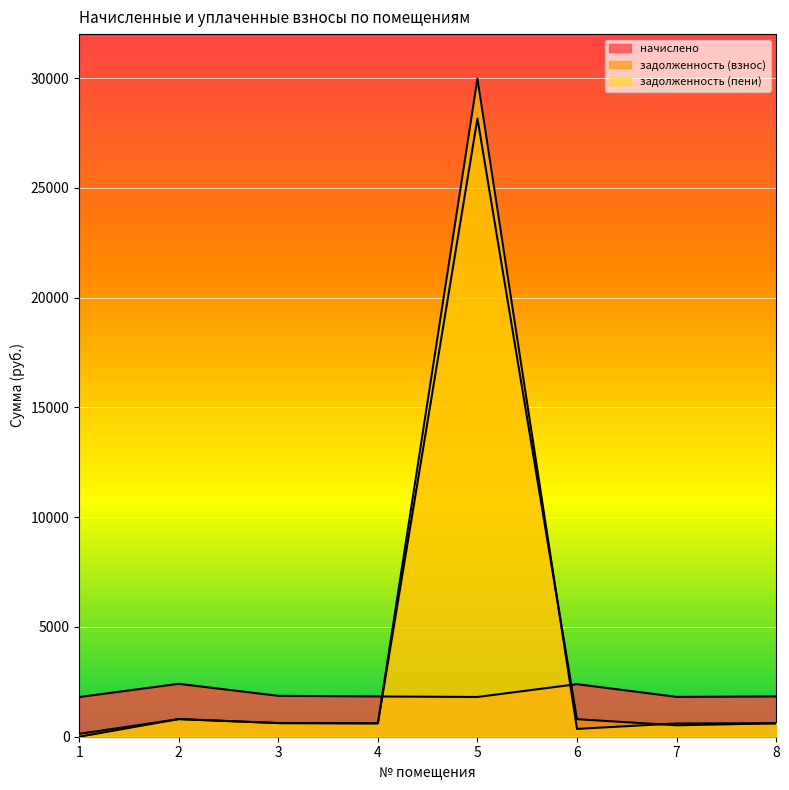

Which series ends up on top after the final intersection of задолженность (взнос) and начислено?

начислено